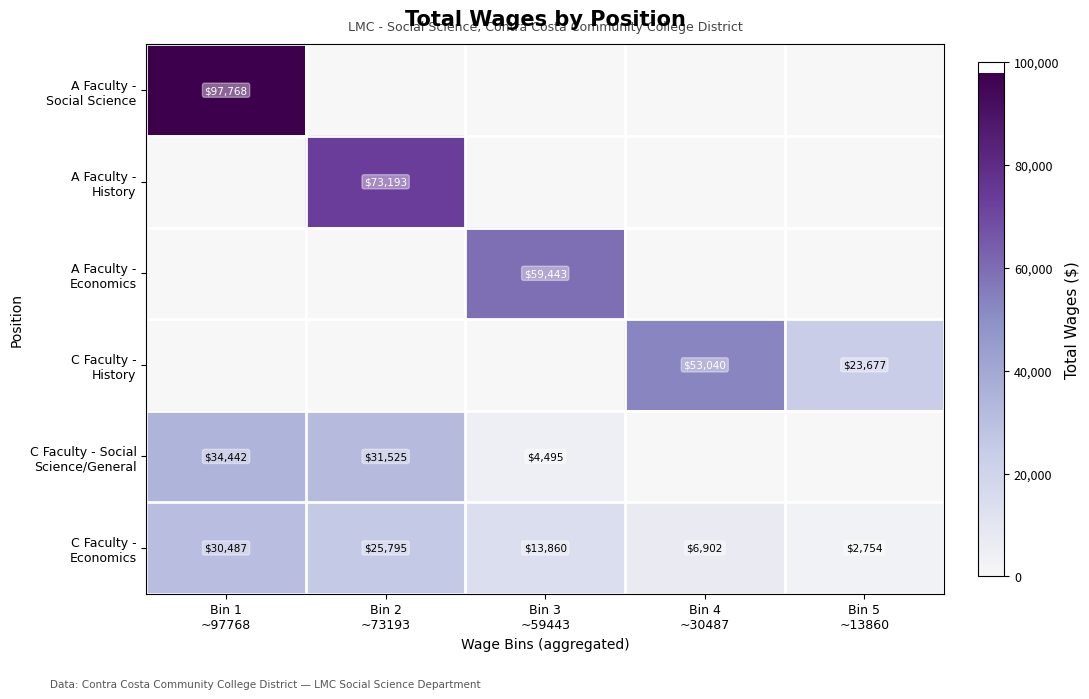

Which series has the largest range (max minus min)?

A Faculty - Social Science